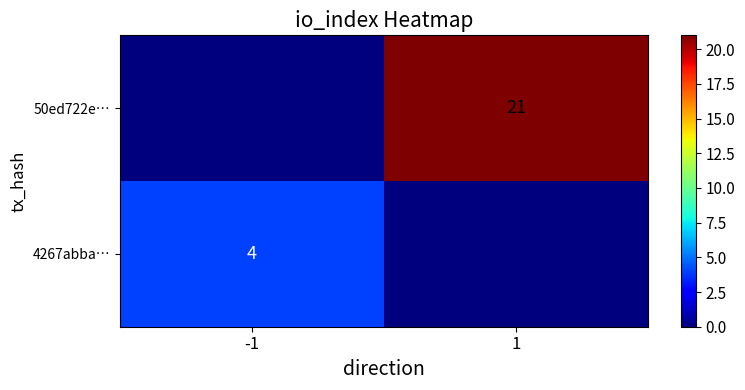

Is the value of 50ed722e… at 1 greater than the value of 4267abba… at -1?

Yes